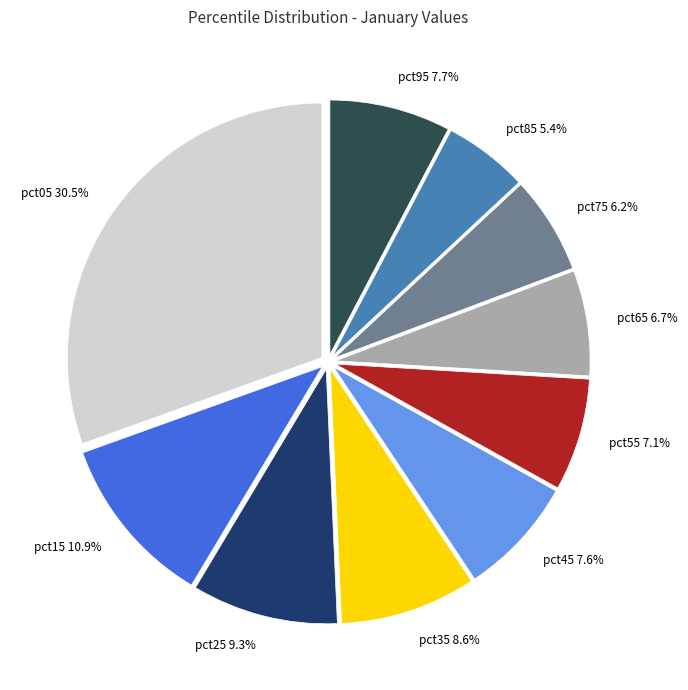

Is there a majority slice in this chart?

No